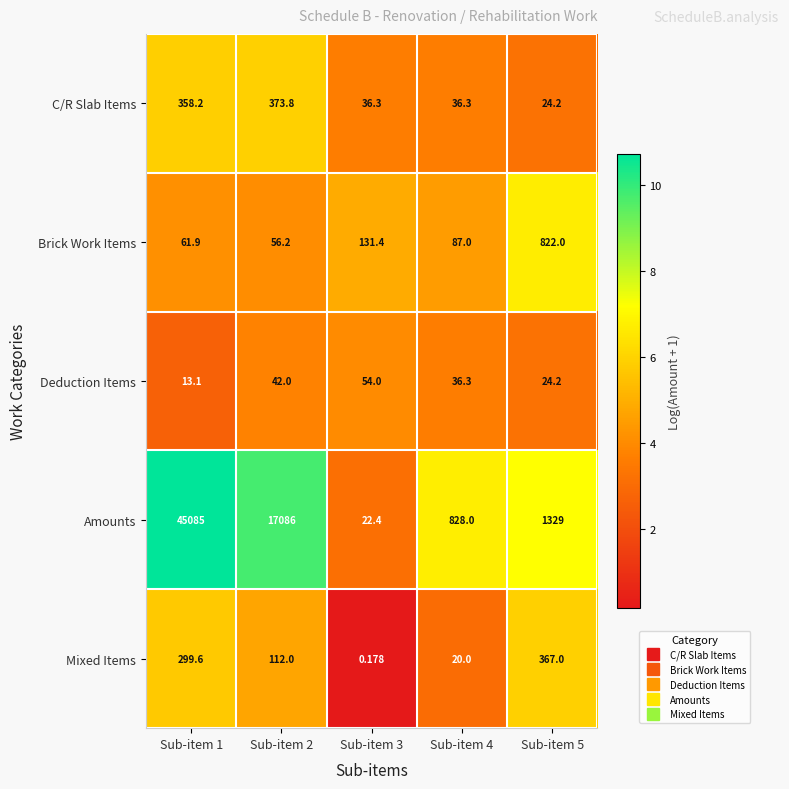

Which series has the largest total across all categories?

Amounts